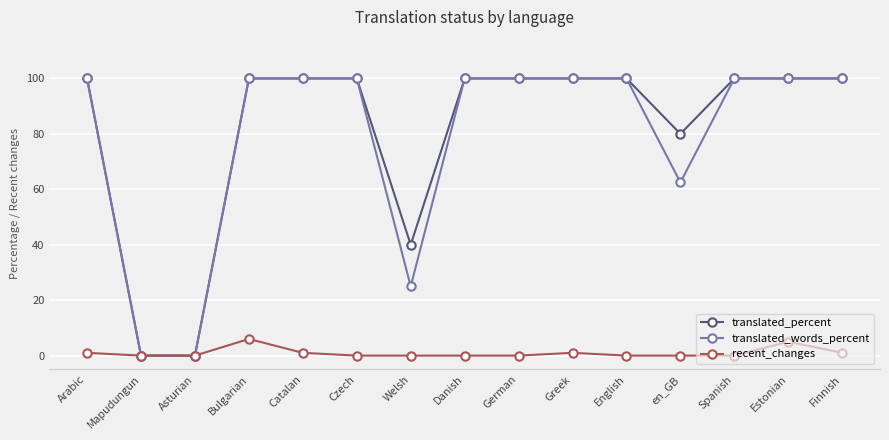

What is the label of the 11th point from the right?

Catalan